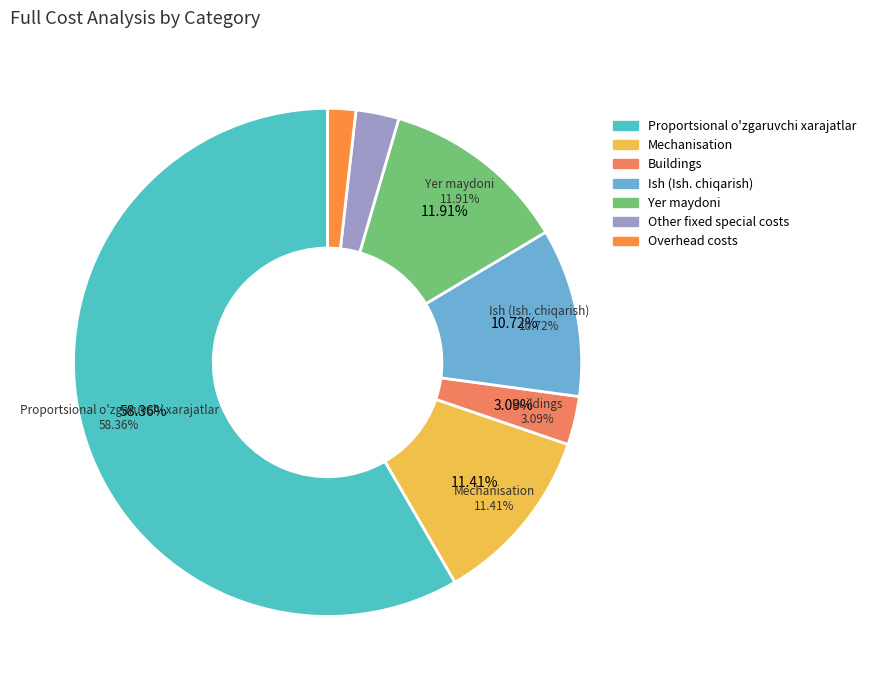

Is Buildings the majority of the pie?

No